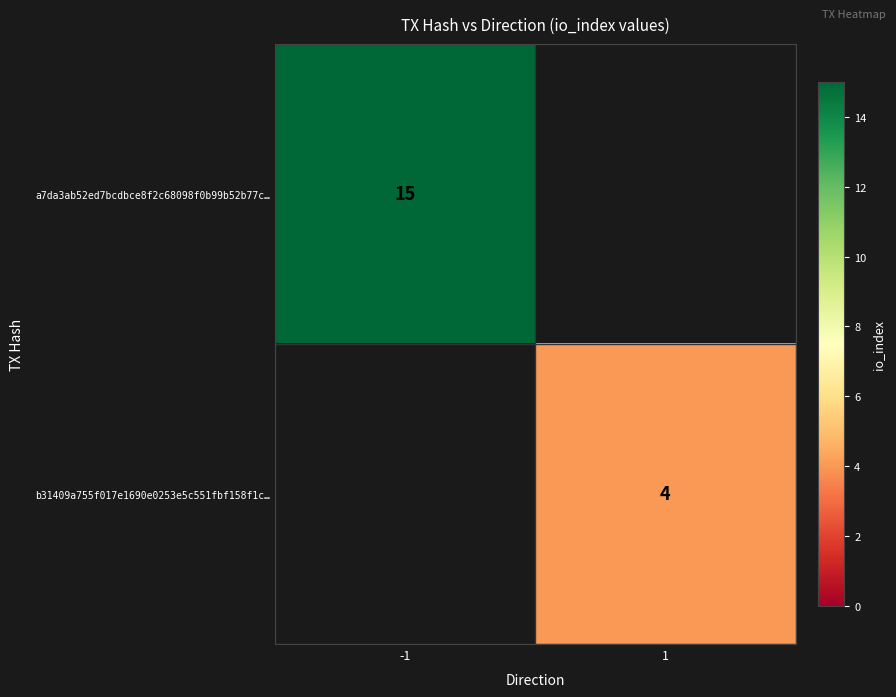

The a7da3ab52ed7bcdbce8f2c68098f0b99b52b77c… series shows 27 at -1. True or false?

False